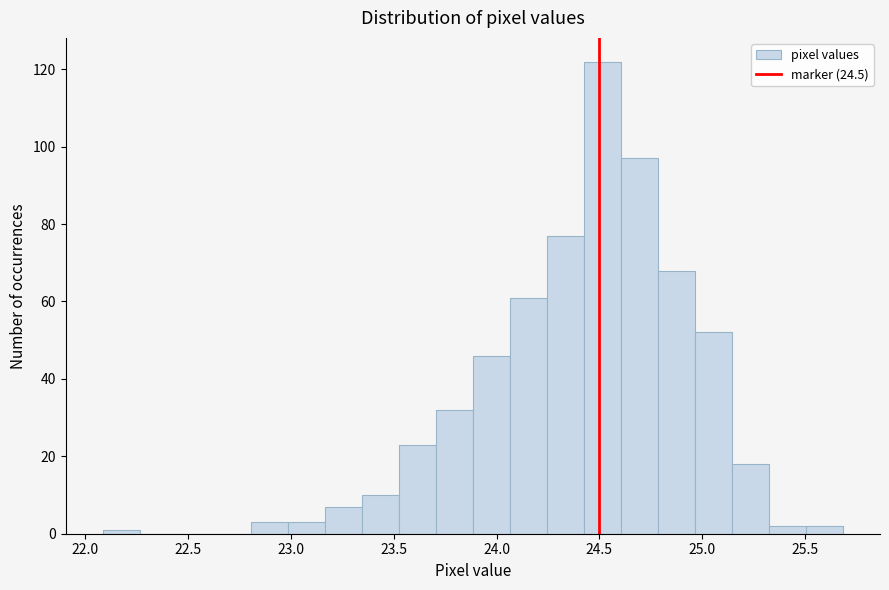

Around what value on the x-axis is the tallest bar? Give the approximate position of its centre, as read against the axis.

24.50